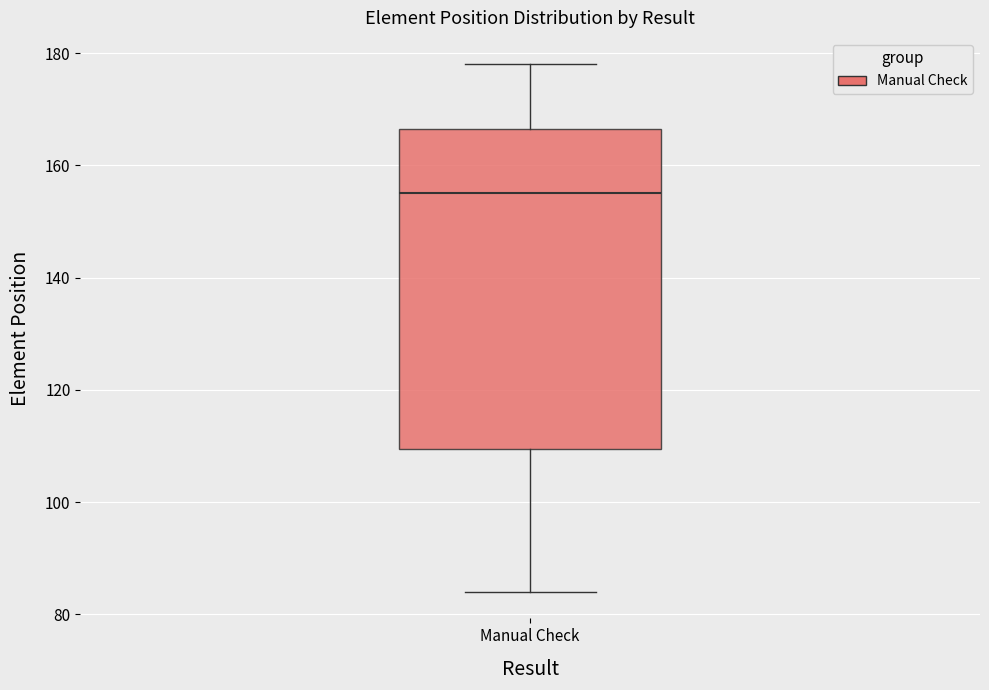

Transcribe this box plot: give where the median line is, the range the box spans, and where the two whiskers end, as read against the y-axis. The values are not printed on the chart, so give them approximately, as read against the axis.

median 156, box 110 to 166, whiskers 84 to 178